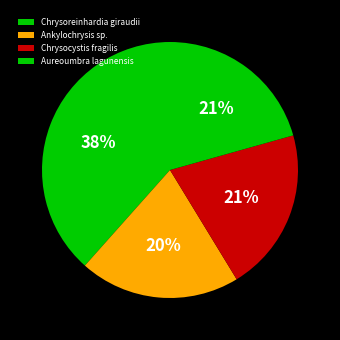

To the nearest percent, what percentage of the pie is Aureoumbra lagunensis?

21%